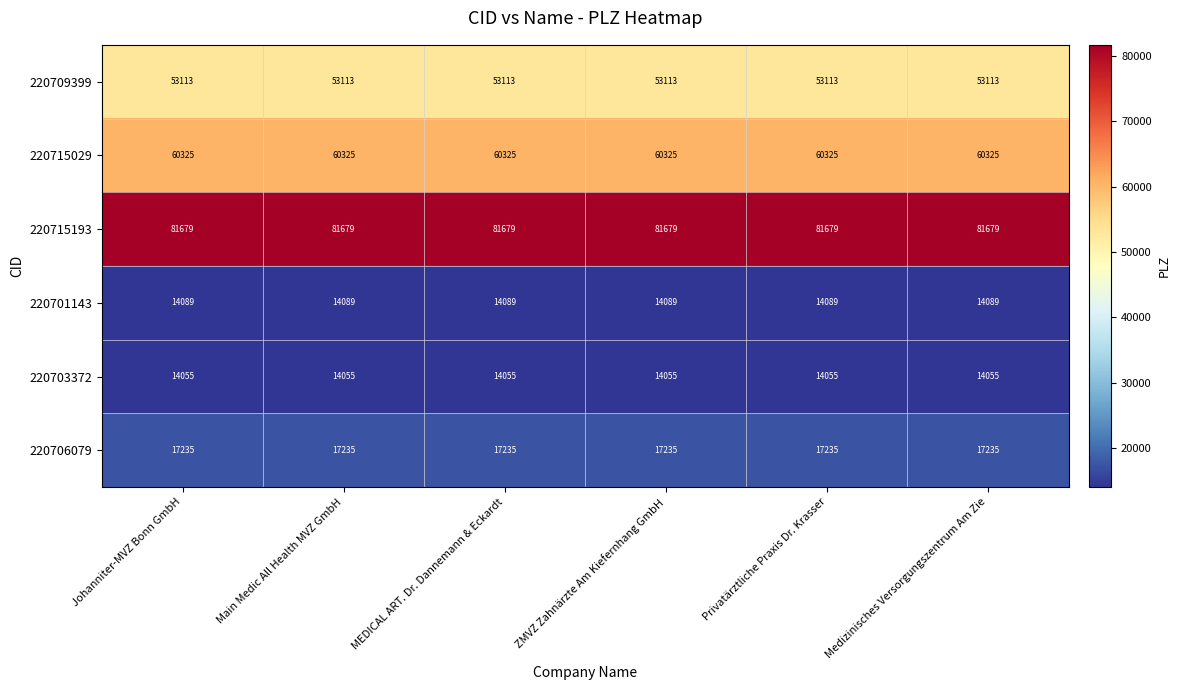

What is the total value across all series at Main Medic All Health MVZ GmbH?

240496